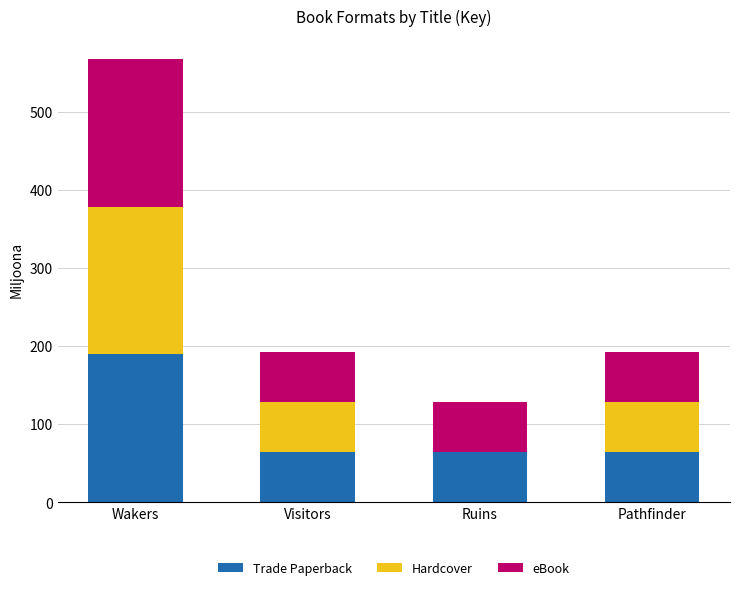

What is the sum of all Trade Paperback values?

382.0